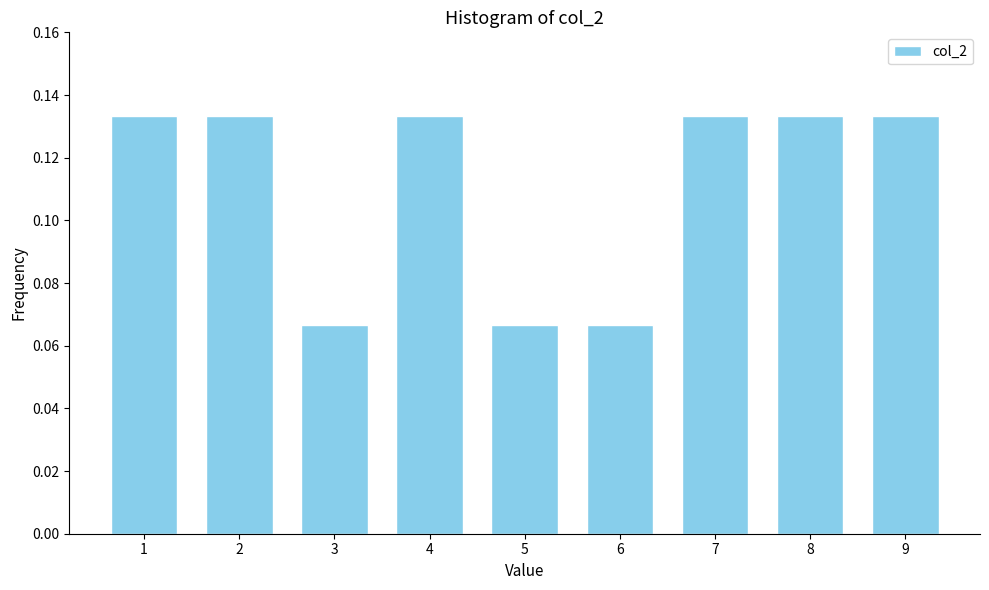

Between 5 and 9, which is larger?

9